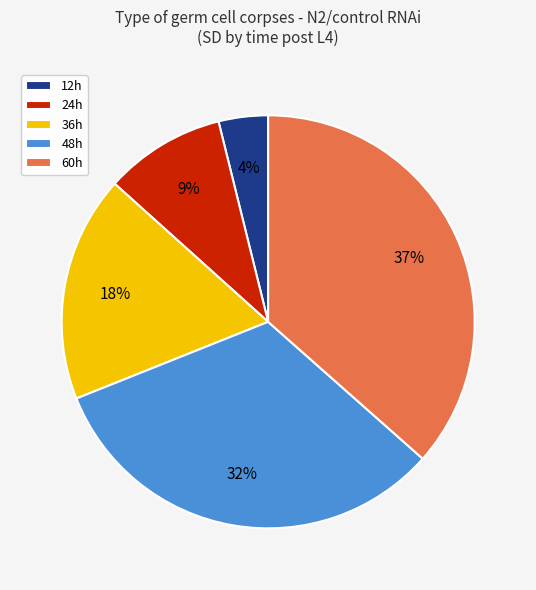

How many slices are in this pie chart?

5